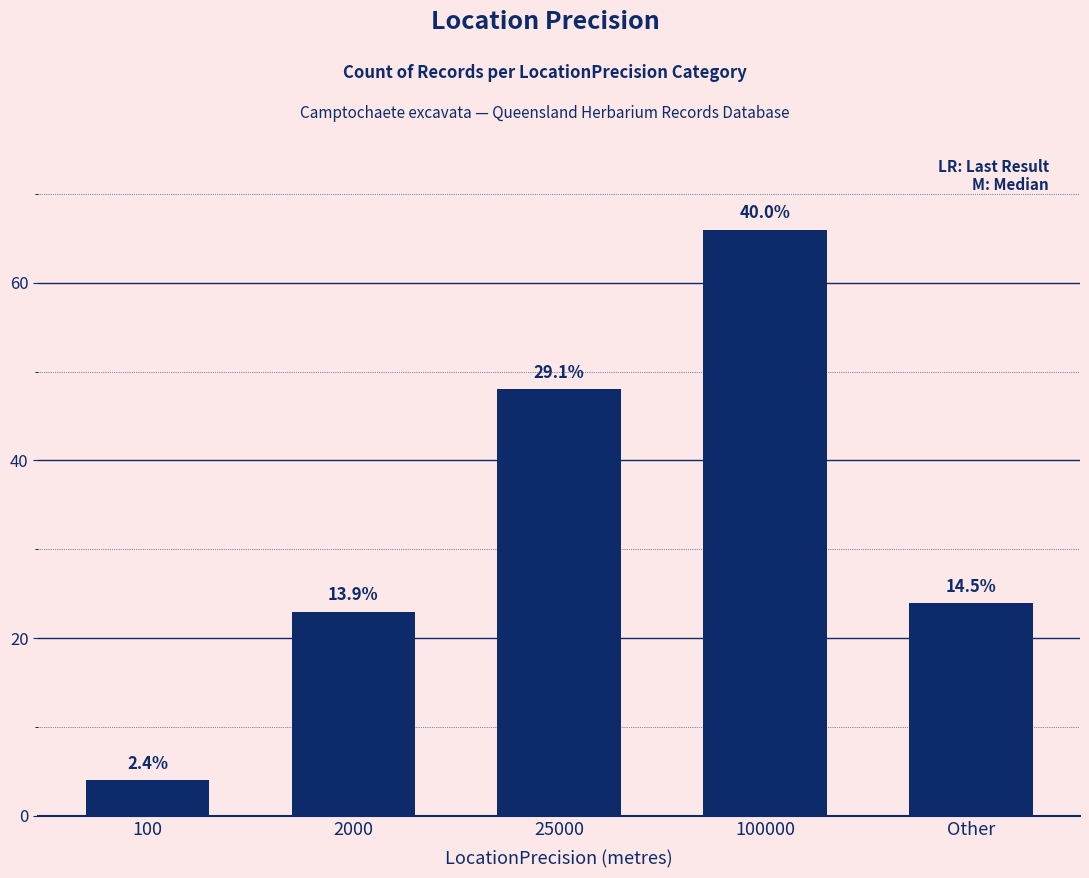

What is the difference between the second highest and minimum values?

44